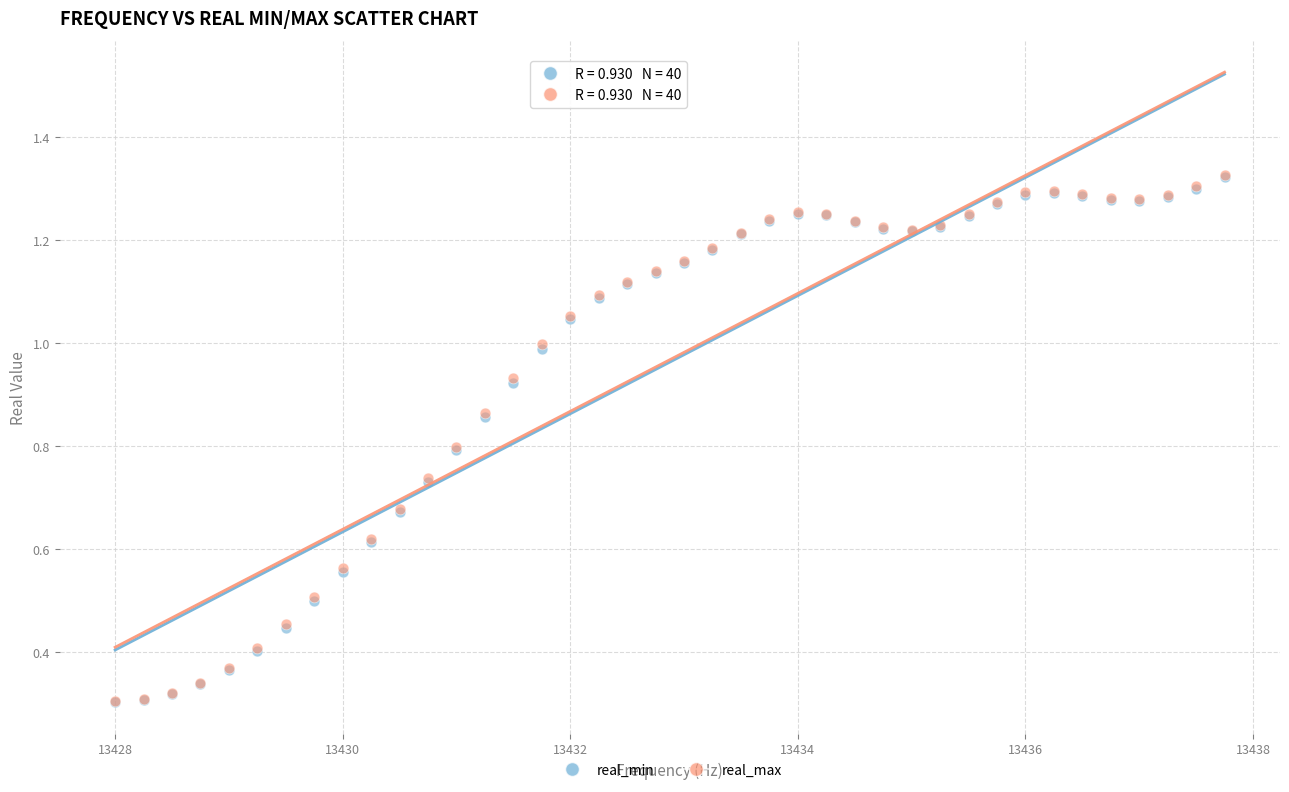

What are all the series names shown in the legend?

real_min, real_max